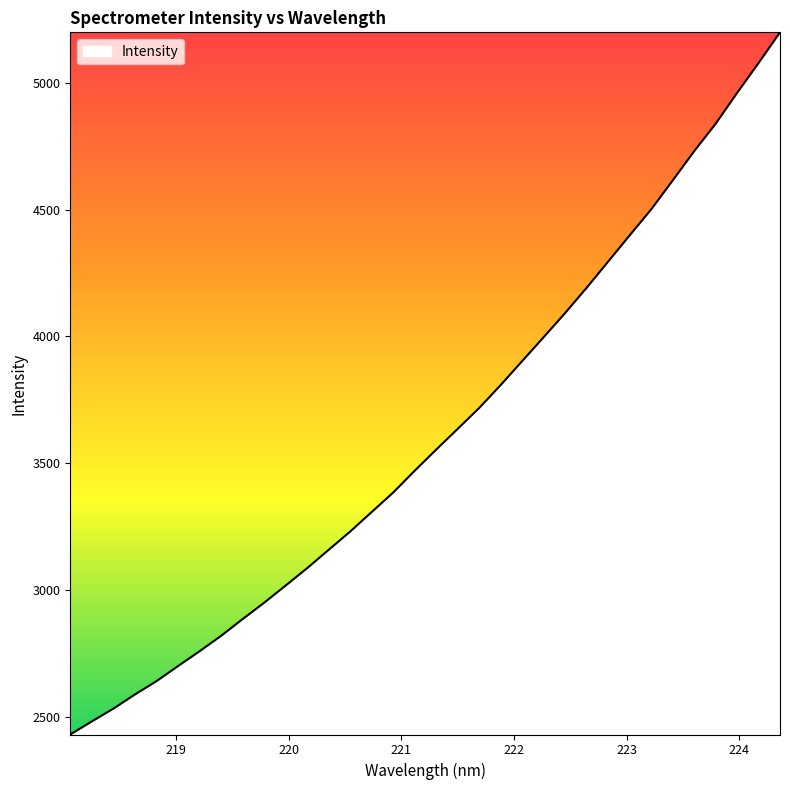

What is the average value?

3616.6